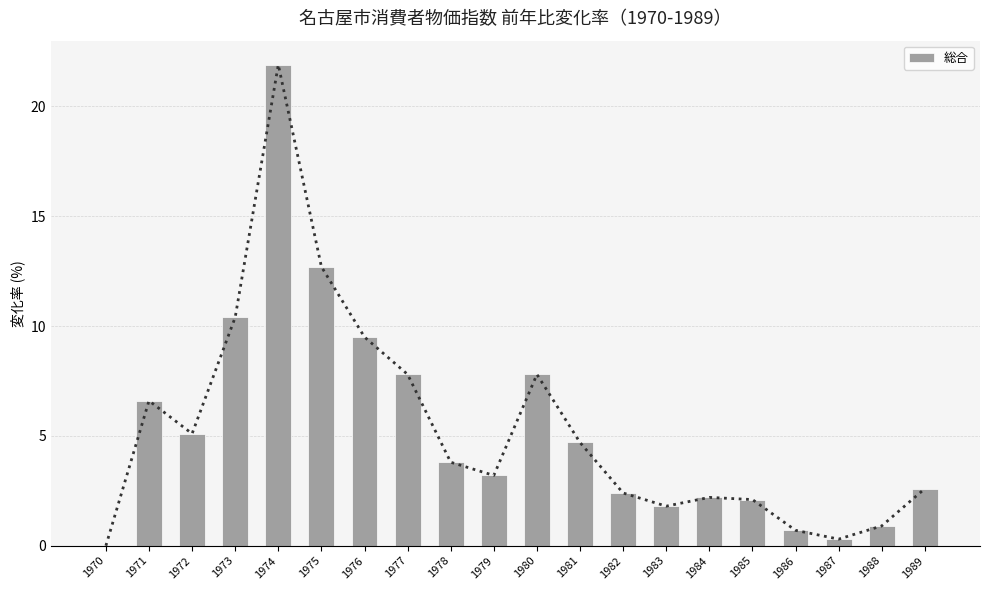

Are the bars horizontal?

No